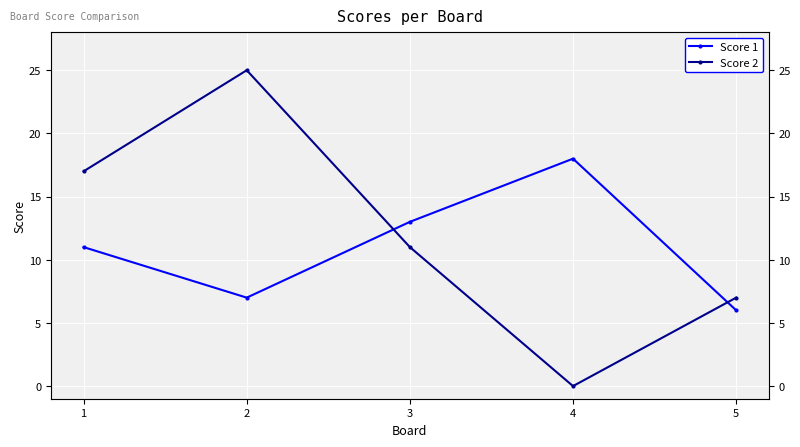

At 2, list the series in order from largest to smallest.

Score 2, Score 1